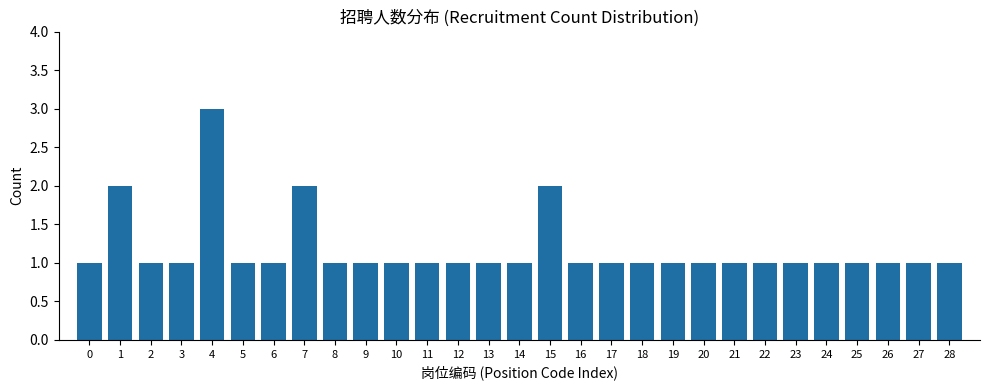

Reading right to left, transcribe all the data shown in this chart.

28=1	27=1	26=1	25=1	24=1	23=1	22=1	21=1	20=1	19=1	18=1	17=1	16=1	15=2	14=1	13=1	12=1	11=1	10=1	9=1	8=1	7=2	6=1	5=1	4=3	3=1	2=1	1=2	0=1